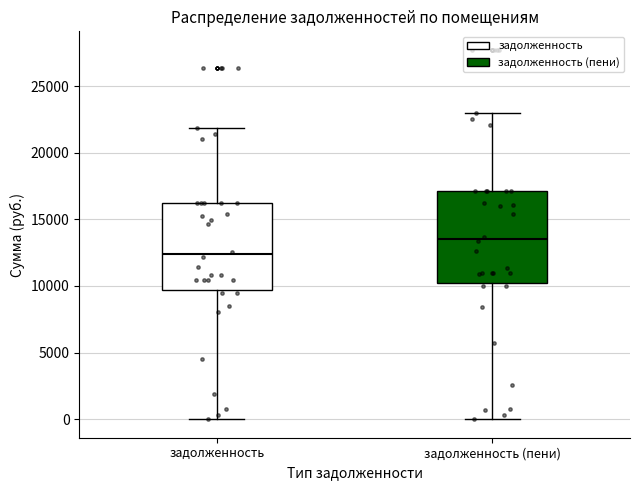

Reading left to right, read every box against the y-axis: the position of its median line, the range the box covers, and the ends of its whiskers. The values are not printed on the chart, so give them approximately, as read against the axis.

задолженность: median 12500, box 9500 to 16000, whiskers 0 to 22000
задолженность (пени): median 13500, box 10000 to 17000, whiskers 0 to 23000